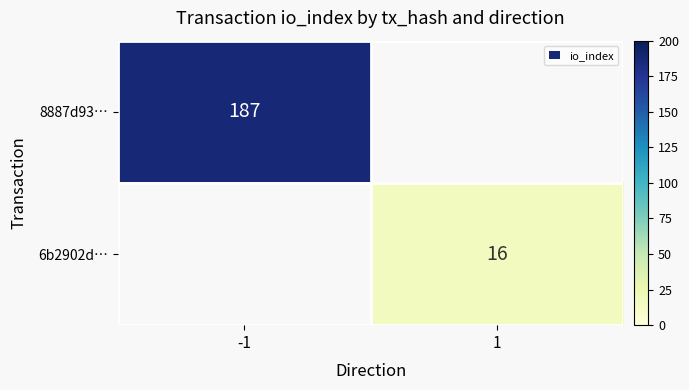

What is the sum of all 8887d93… values?

187